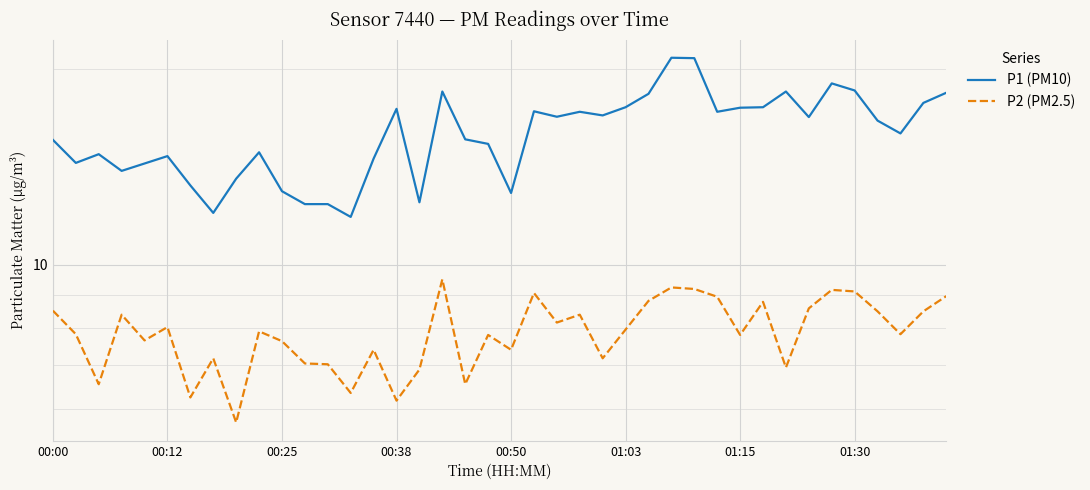

In P2 (PM2.5), how many points are higher than both neighbors (excluding endpoints)?

12